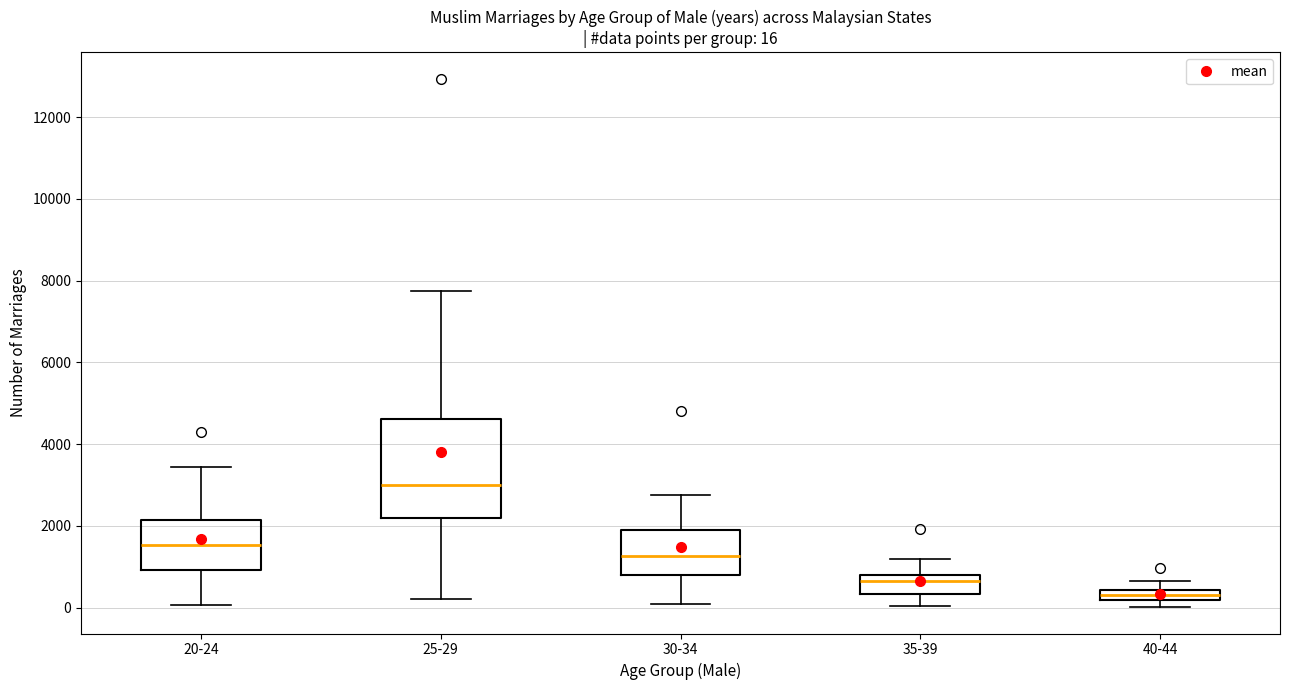

Which box has the highest median line?

25-29